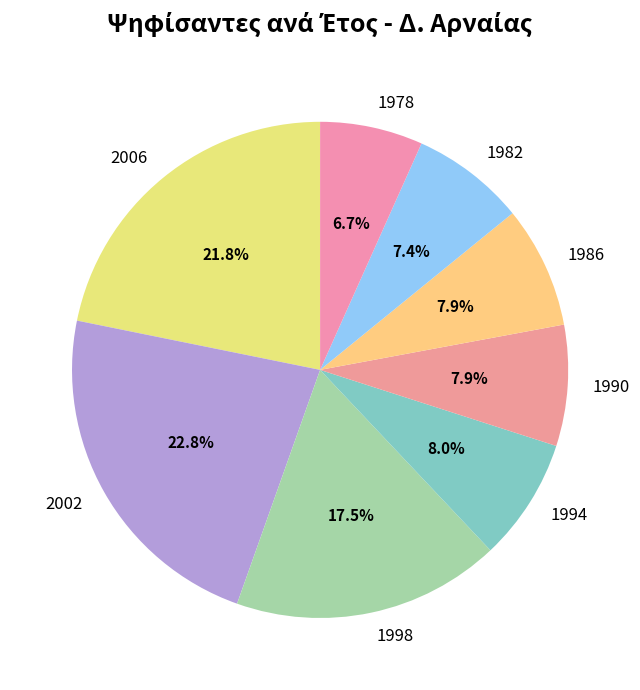

Between 1990 and 2006, which is larger?

2006